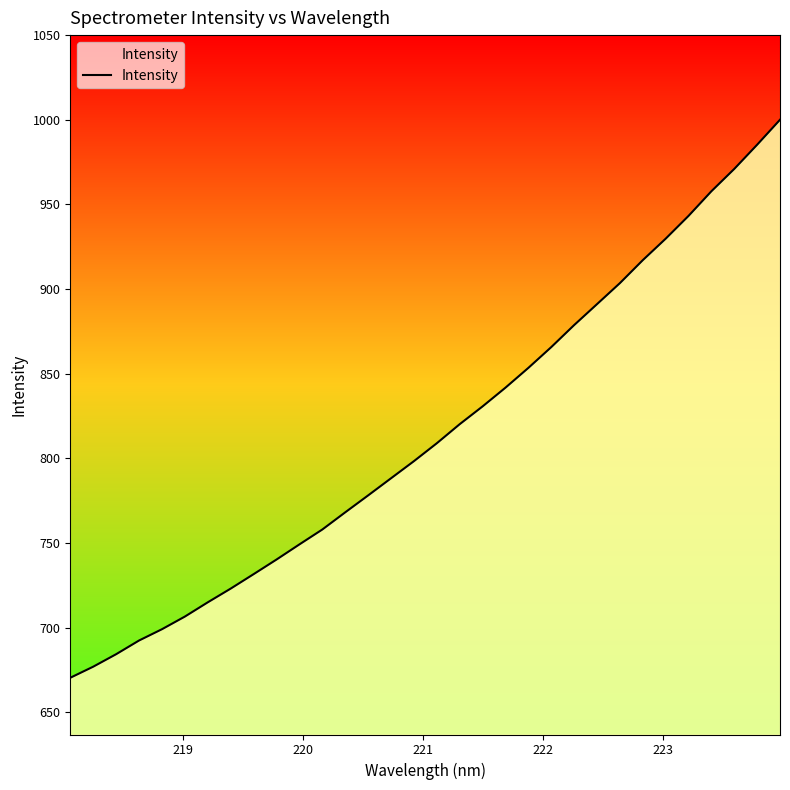

What is the maximum value shown in the chart?

1000.0